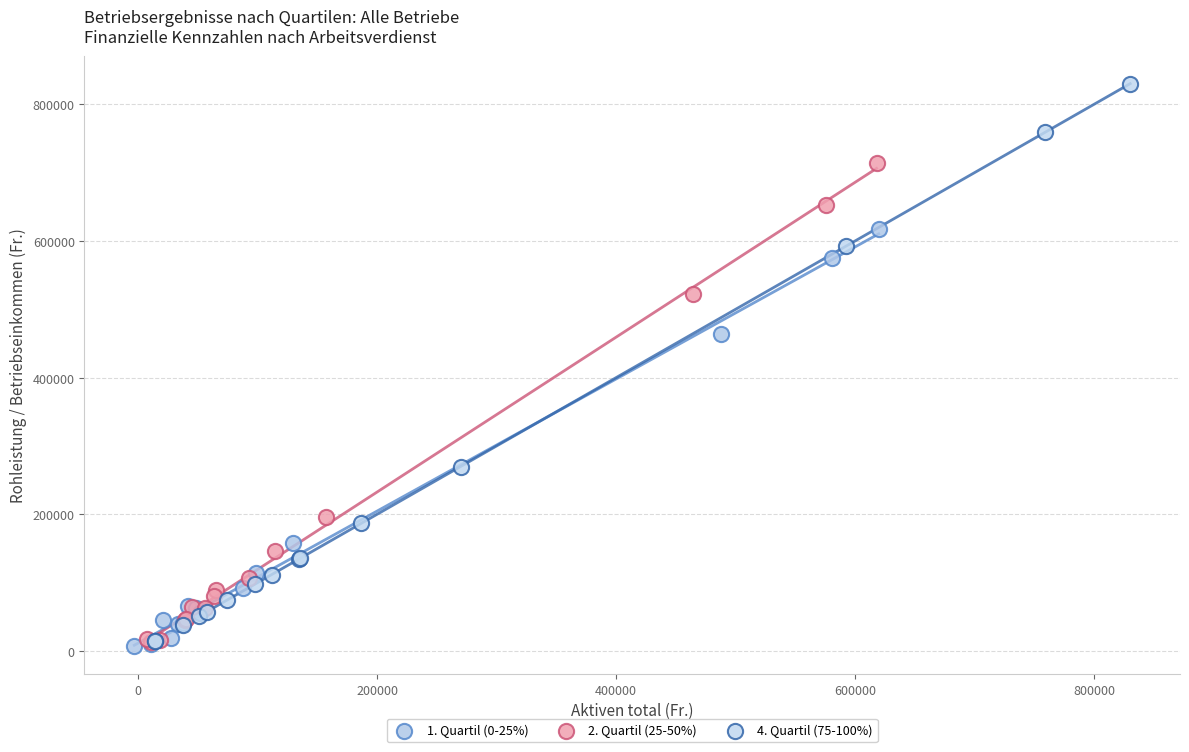

Which series reaches the maximum Y coordinate?

4. Quartil (75-100%)